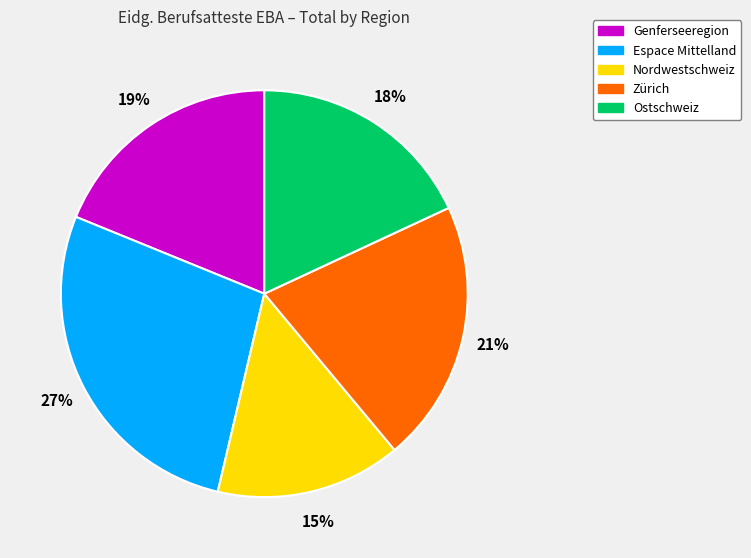

Which slice is the largest?

Espace Mittelland